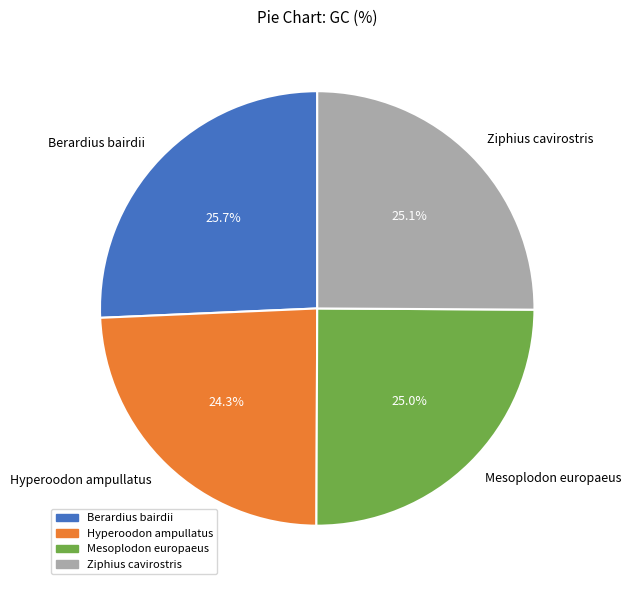

What percentage is the Hyperoodon ampullatus slice, to the nearest percent?

24%